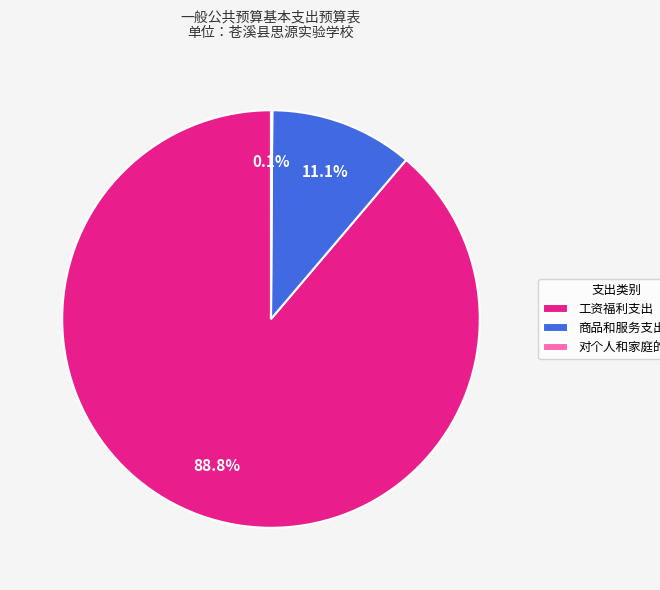

Does any single category account for the majority?

Yes